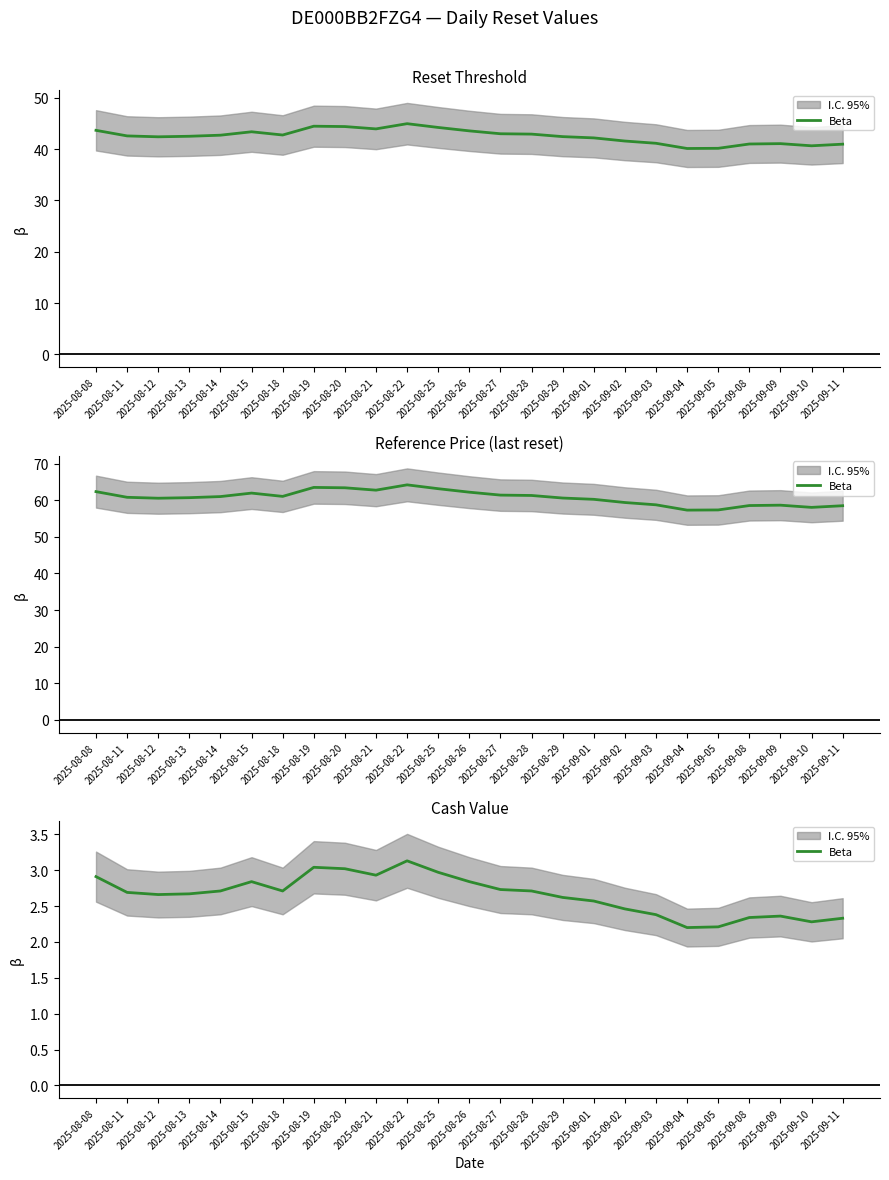

At which label is the value closest to 2?

2025-09-04